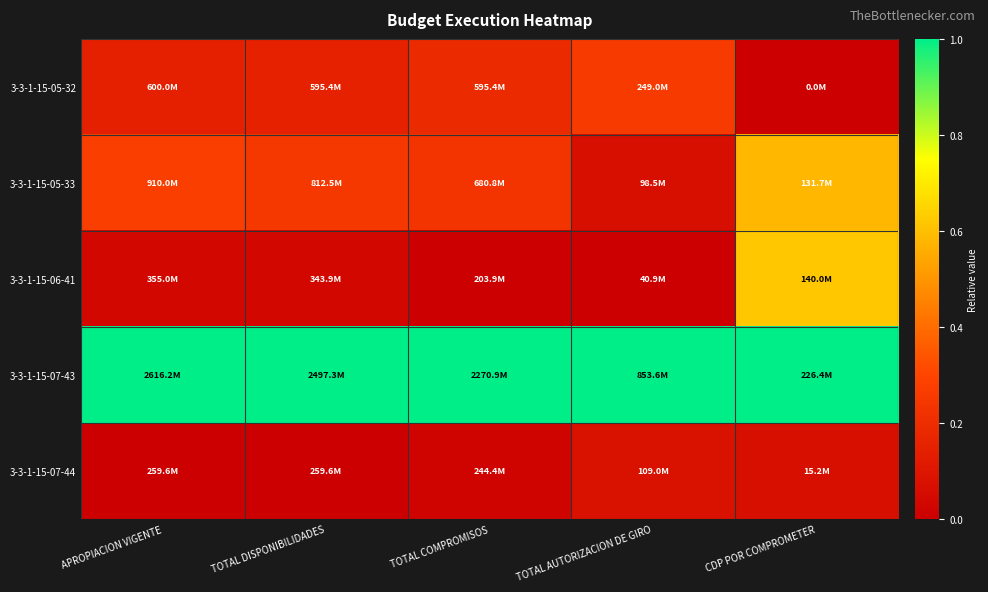

At how many categories does at least one series exceed 0?

5